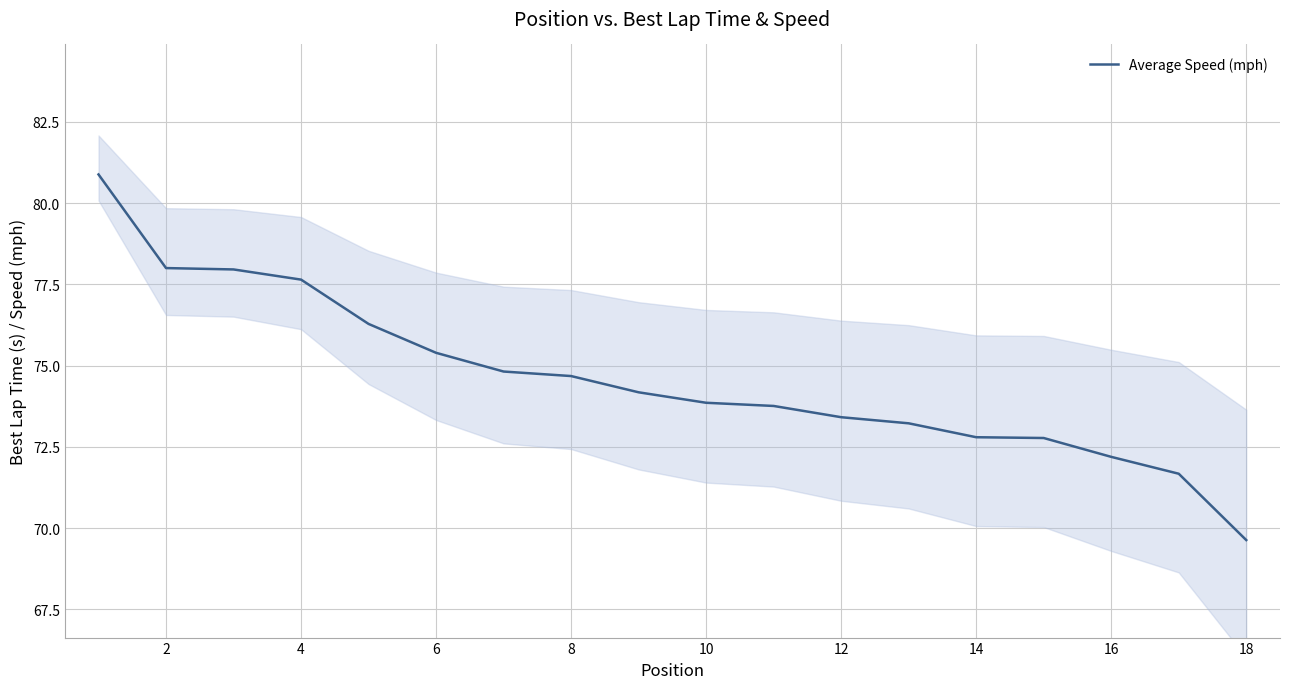

What is the lowest value of the Average Speed (mph) series?

69.6